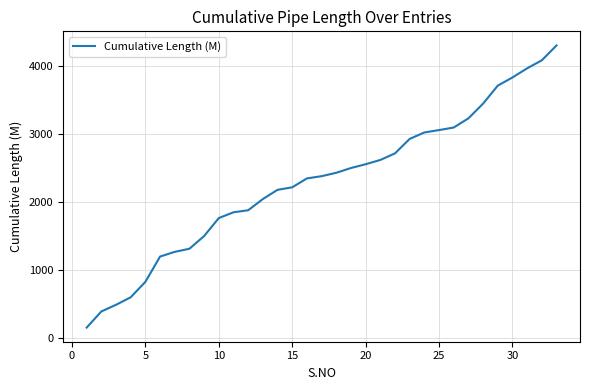

What is the smallest value displayed?

150